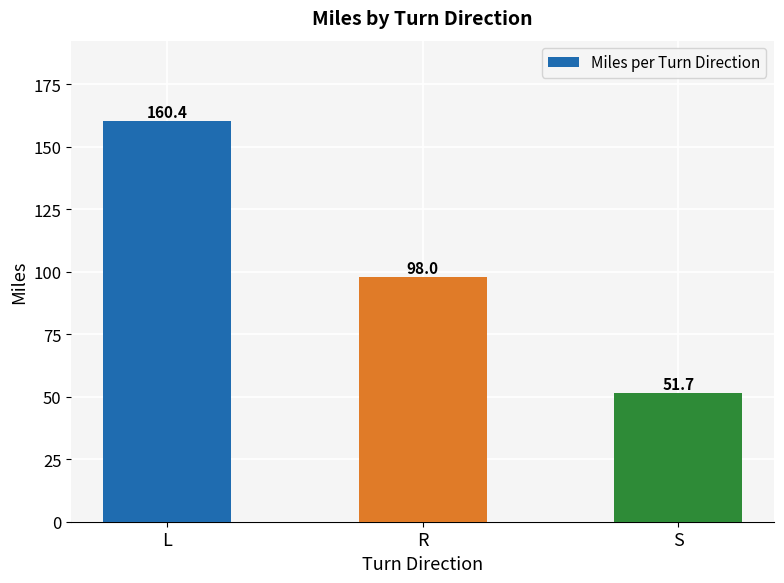

What is the average value?

103.4